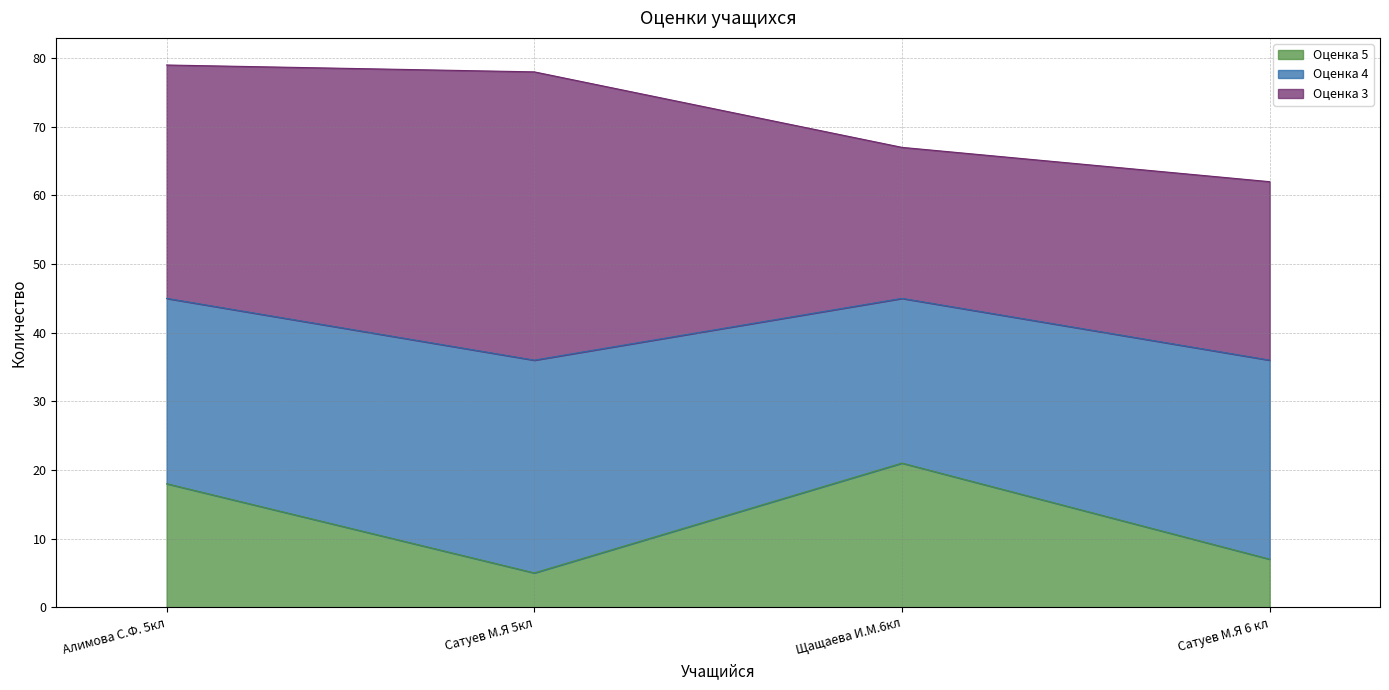

Reading left to right, extract all data points from this chart.

5: 18	5	21	7
4: 27	31	24	29
3: 34	42	22	26